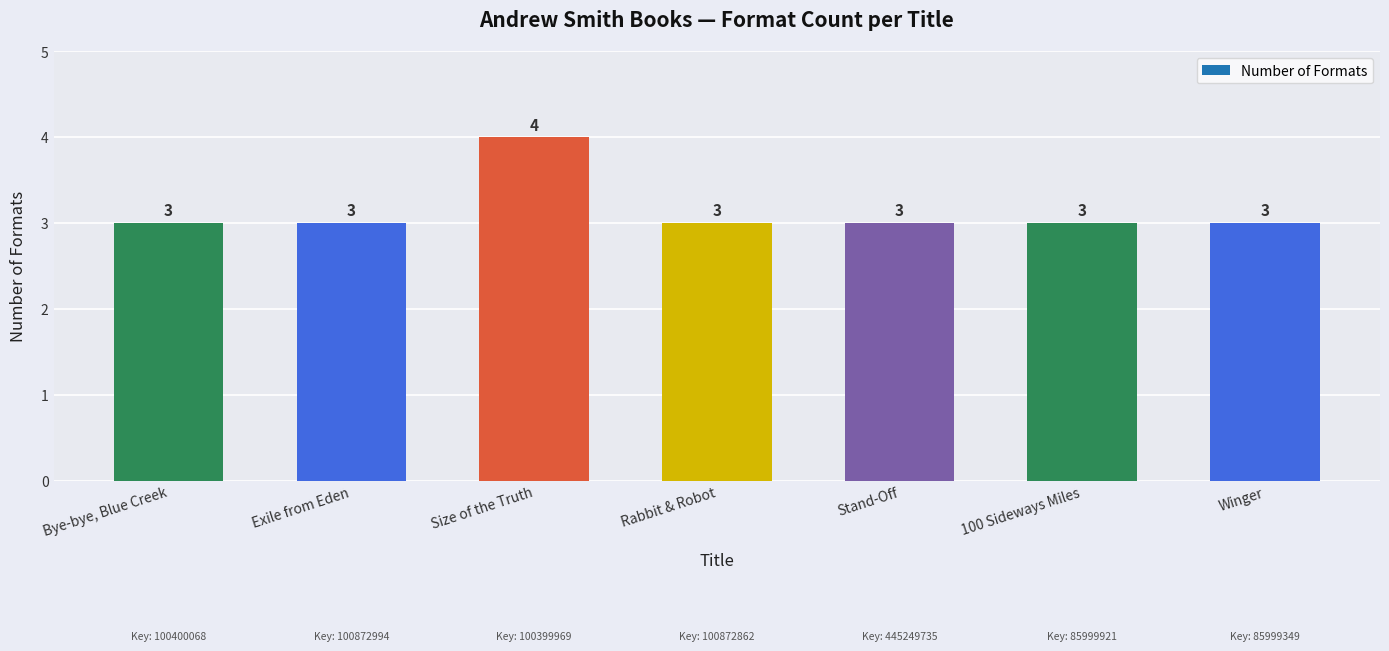

Reading left to right, what are all the values shown in this chart?

Bye-bye, Blue Creek=3	Exile from Eden=3	Size of the Truth=4	Rabbit & Robot=3	Stand-Off=3	100 Sideways Miles=3	Winger=3